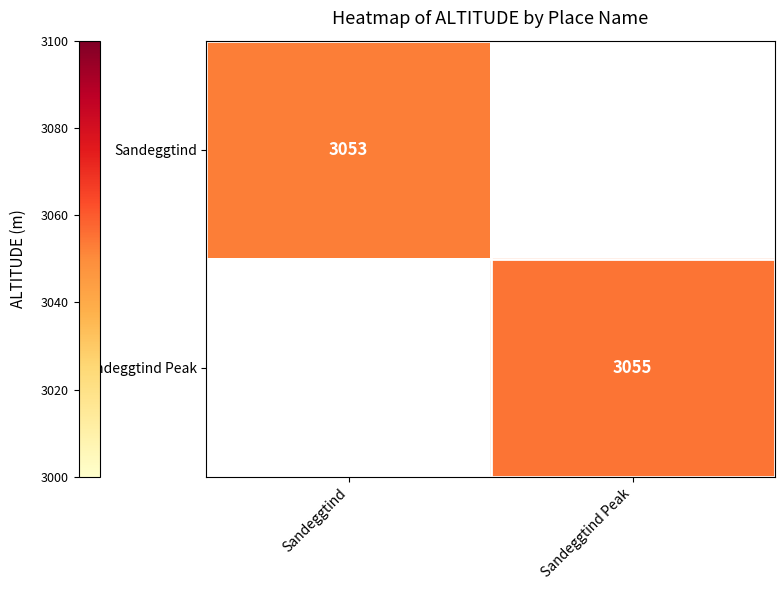

True or false: Sandeggtind has a value of 3053 at Sandeggtind.

True